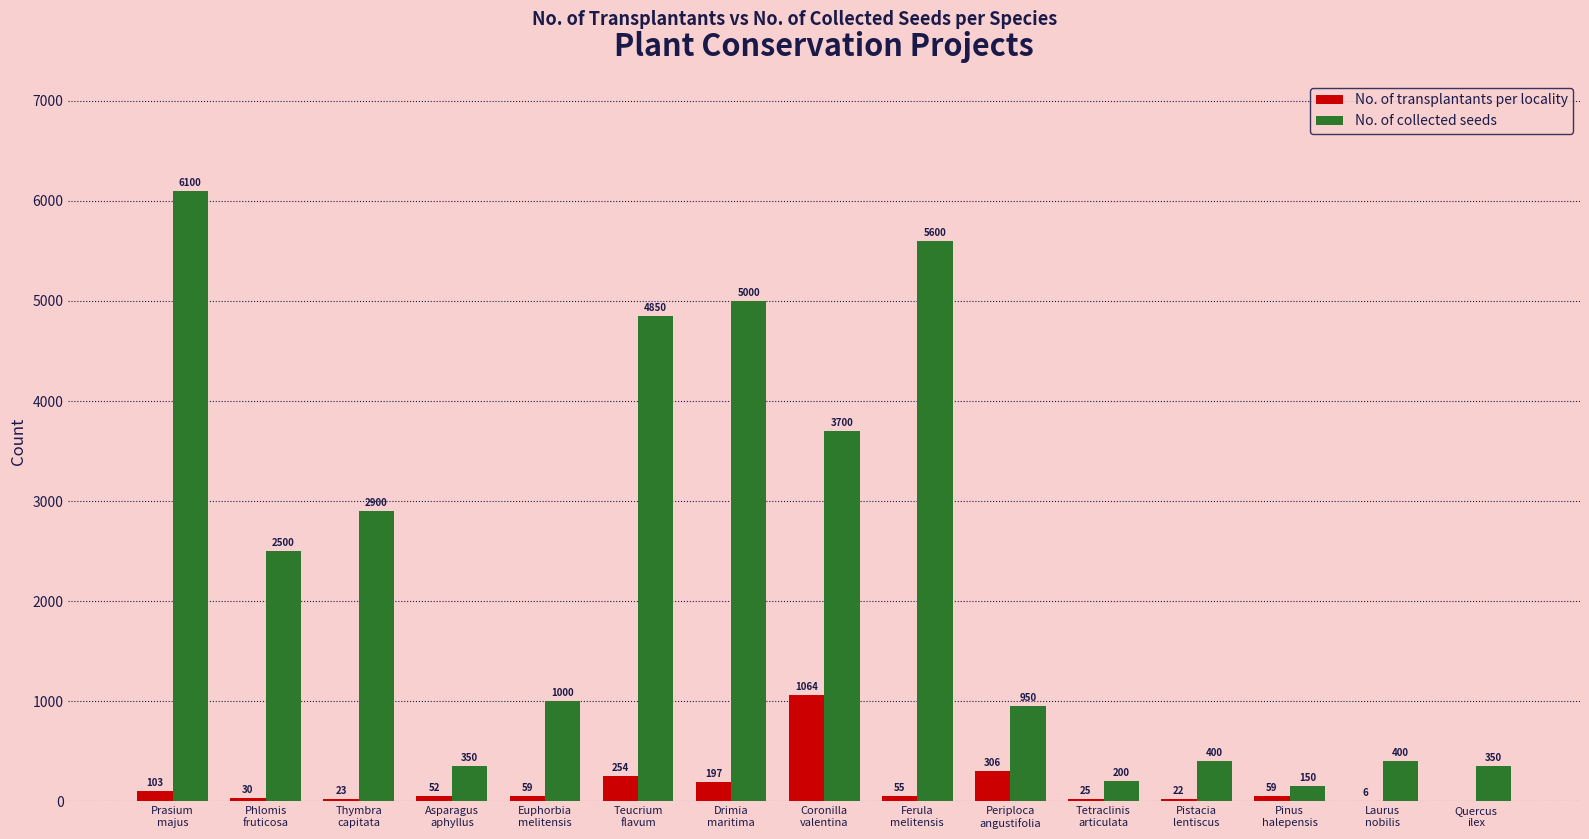

Reading left to right, transcribe all the data shown in this chart.

No. of transplantants per locality: 103	30	23	52	59	254	197	1064	55	306	25	22	59	6	0
No. of collected seeds: 6100	2500	2900	350	1000	4850	5000	3700	5600	950	200	400	150	400	350